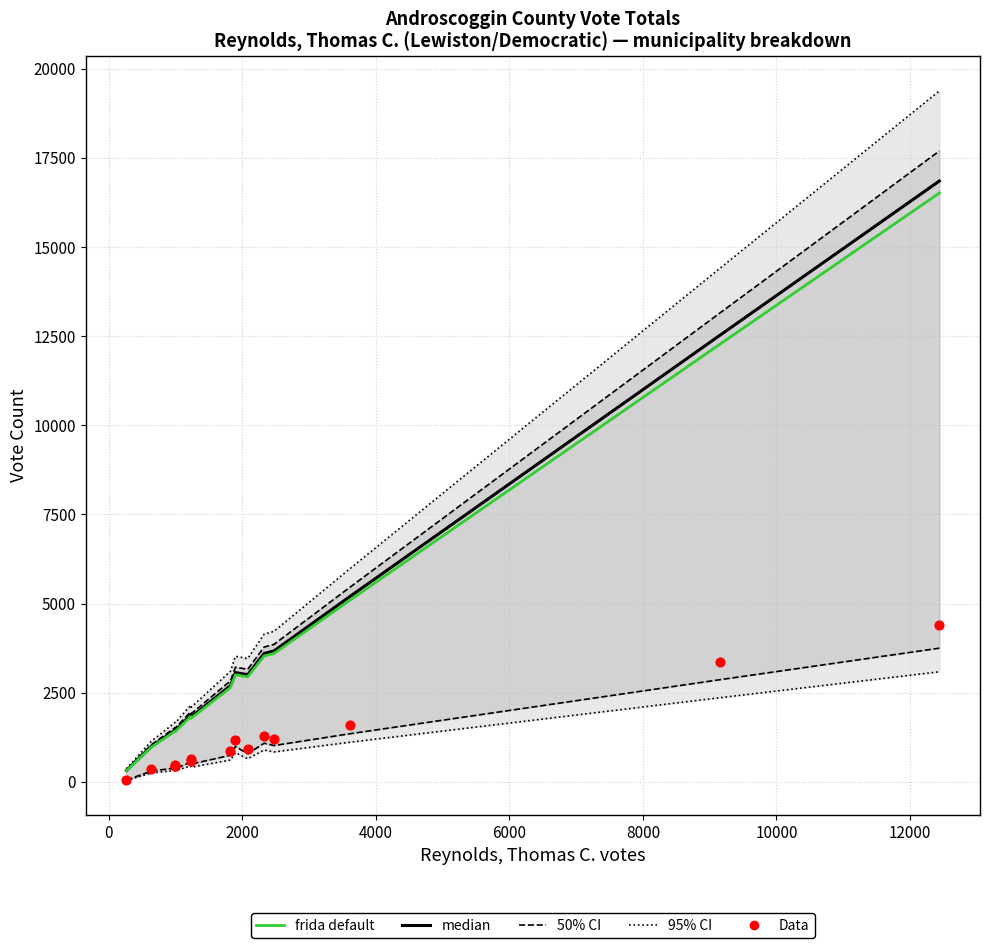

Is the value of 95% CI at 6000 greater than the value of 50% CI at 11?

No